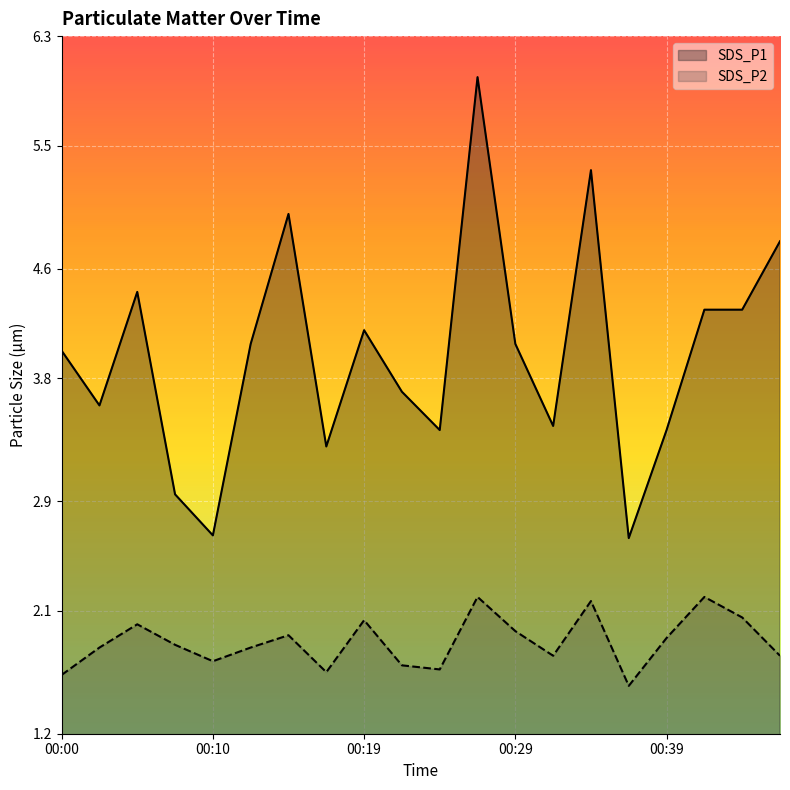

At 00:19, list the series in order from largest to smallest.

SDS_P1, SDS_P2